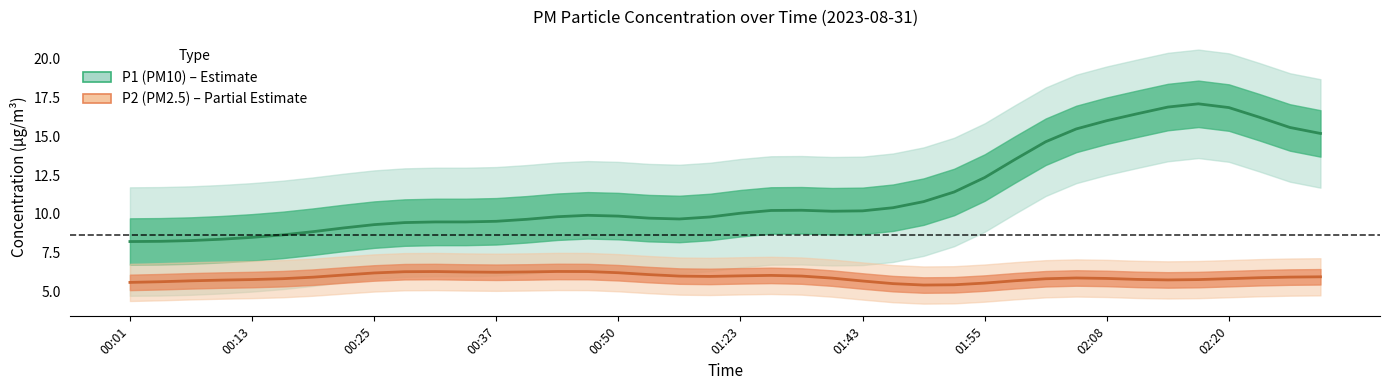

True or false: P2 and P1 cross at least once.

False